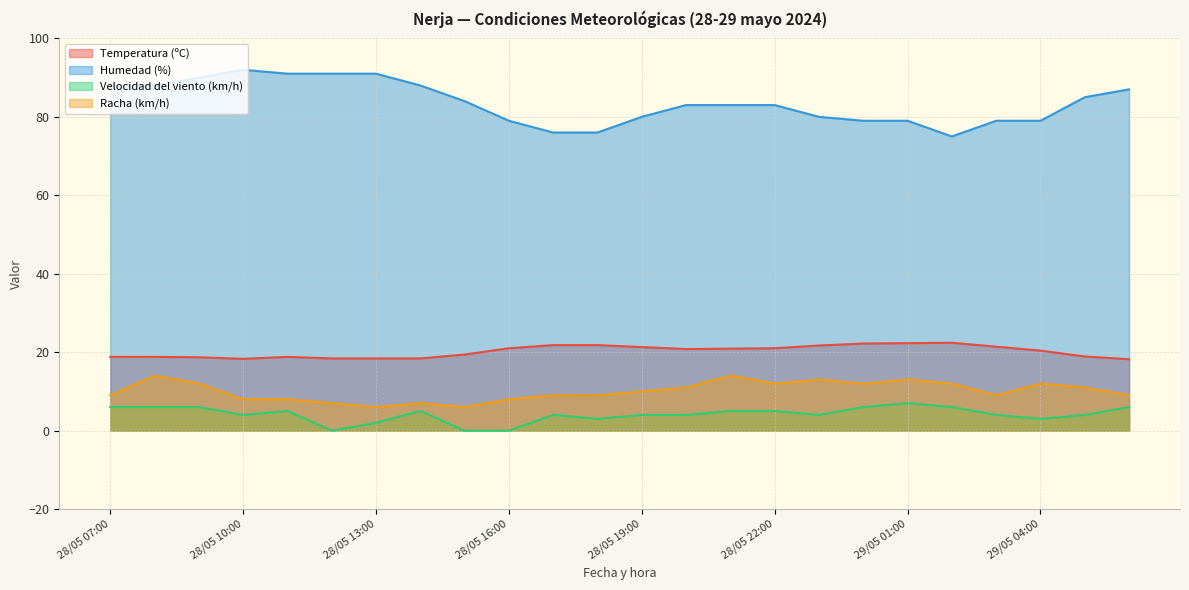

Which category has the highest value in the Racha (km/h) series?

28/05 08:00